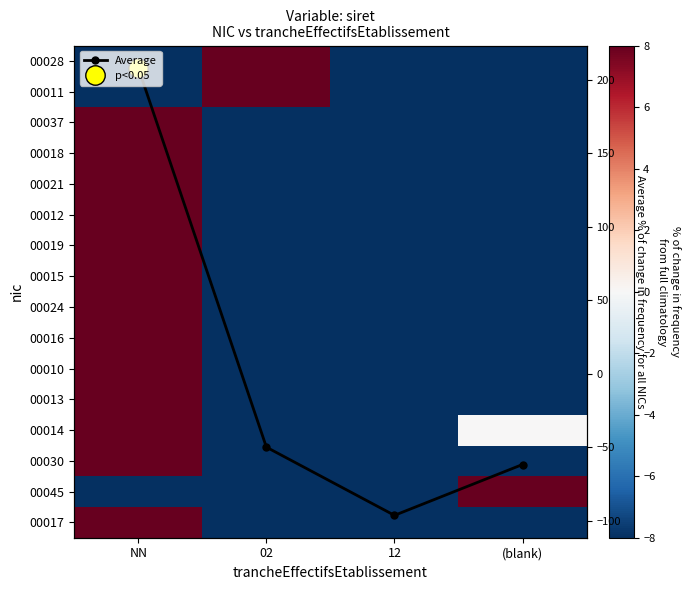

How many data points in Average are above -50?

1